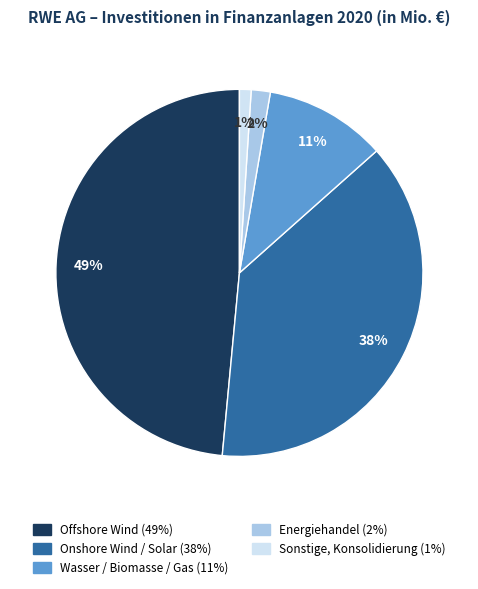

Approximately how many times larger is the value at Wasser / Biomasse / Gas compared to Onshore Wind / Solar?

0.3